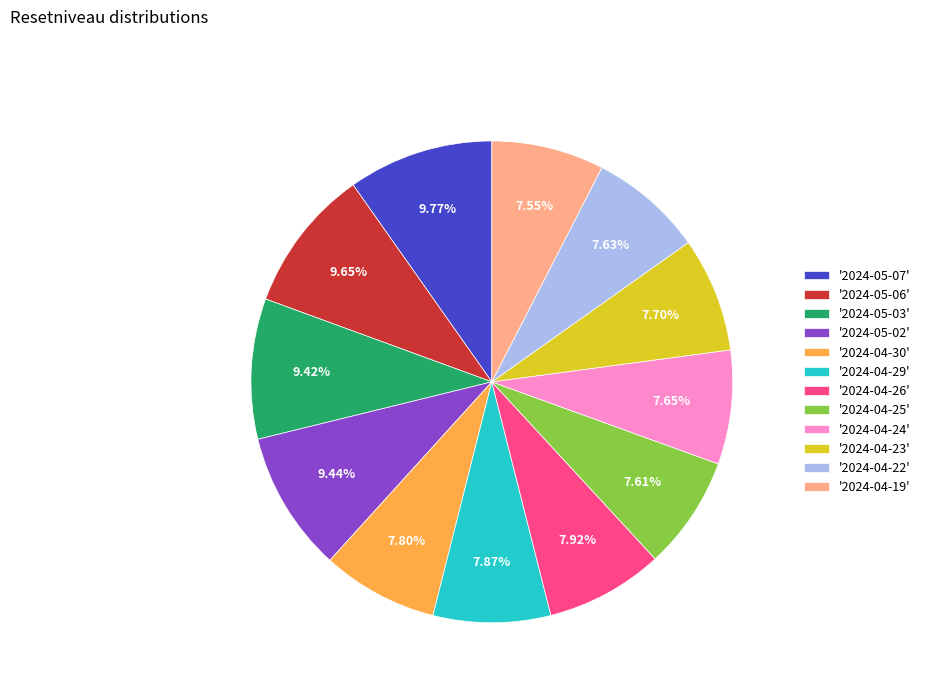

Does any single category account for the majority?

No